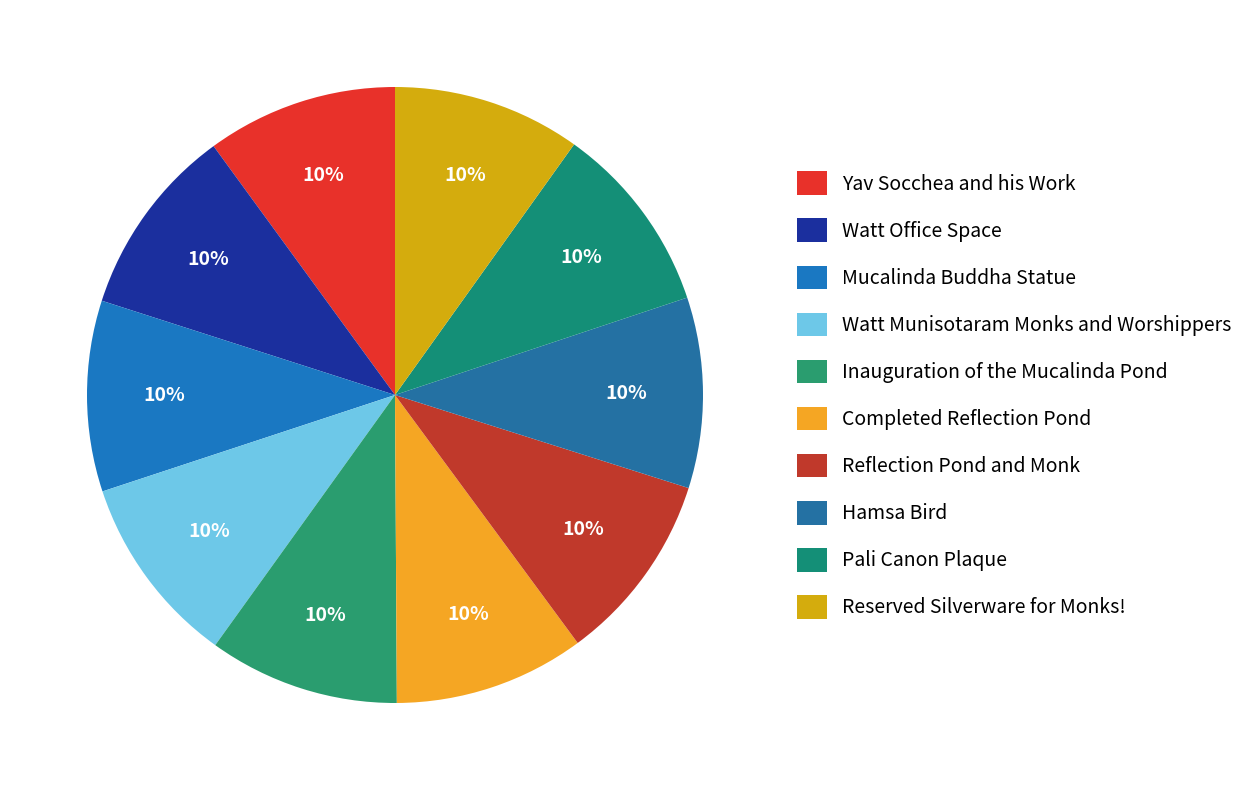

To the nearest percent, what percentage of the pie is Hamsa Bird?

10%